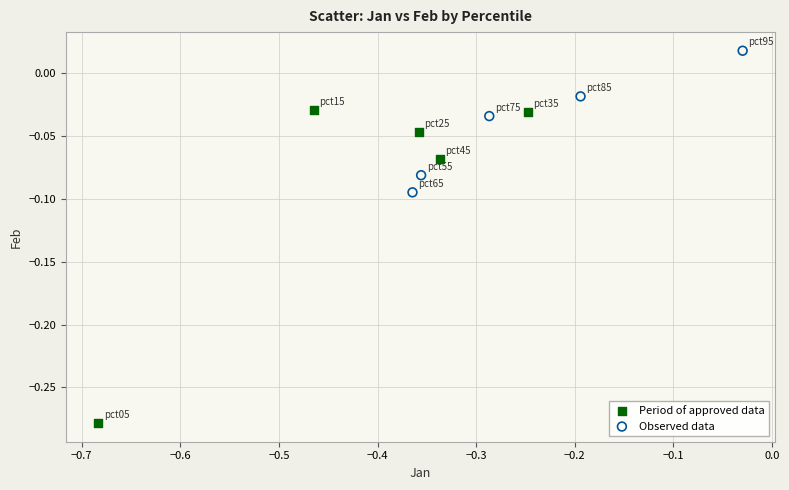

Which series has the largest Y range (max minus min)?

Period of approved data